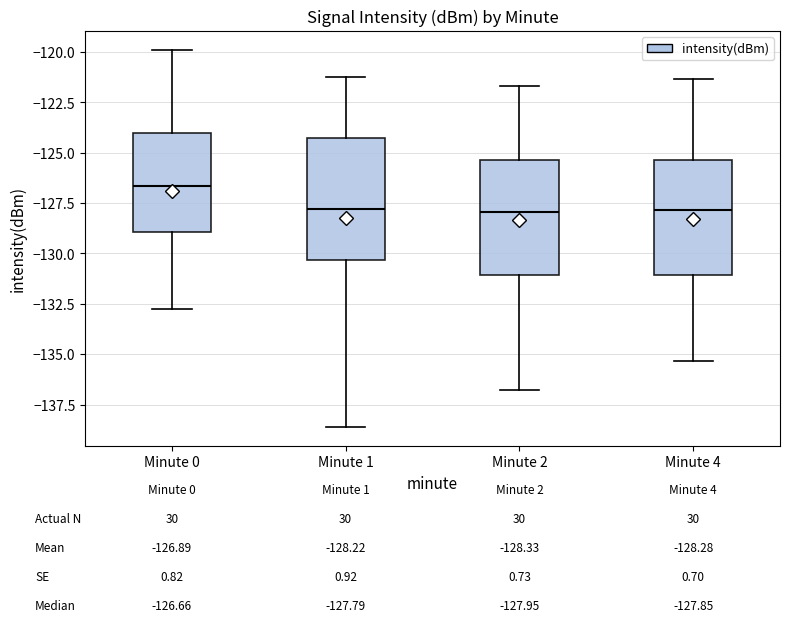

Which box has the highest median line?

Minute 0